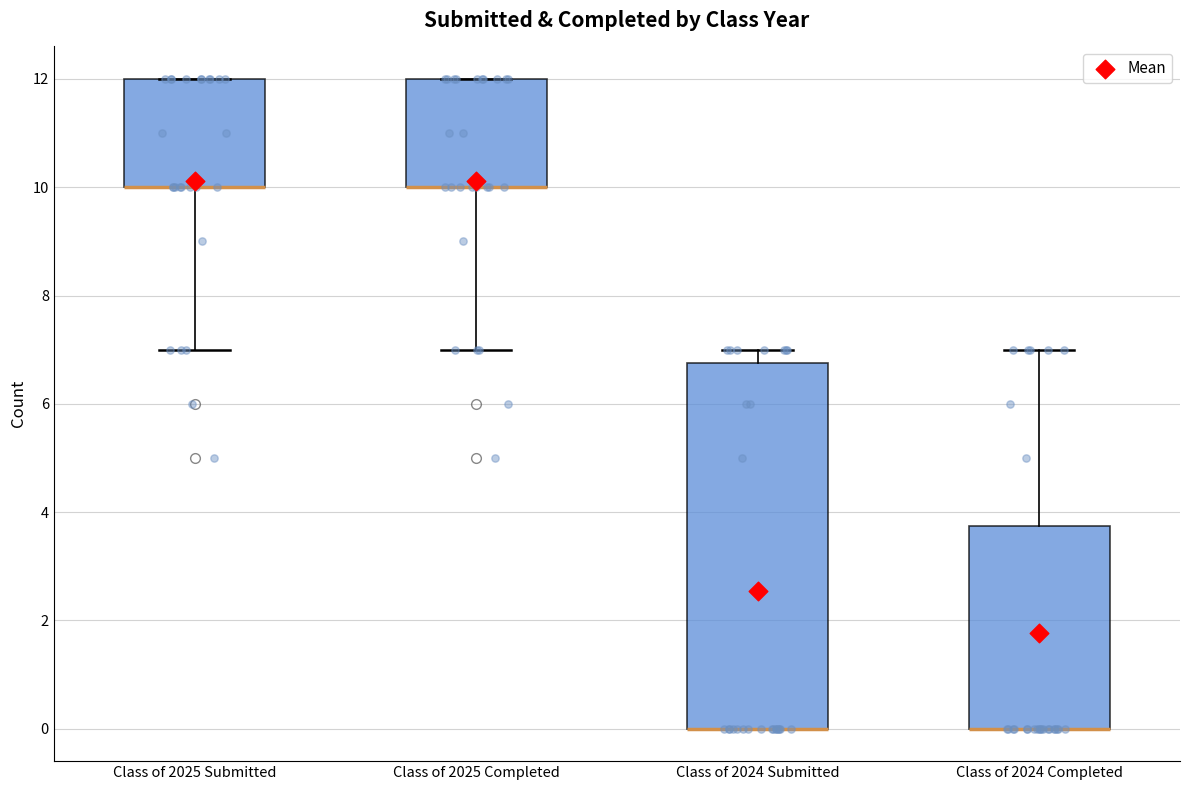

Where is the upper edge of the box for Class of 2024 Submitted on the y-axis? The values are not printed on the chart, so give them approximately, as read against the axis.

6.8